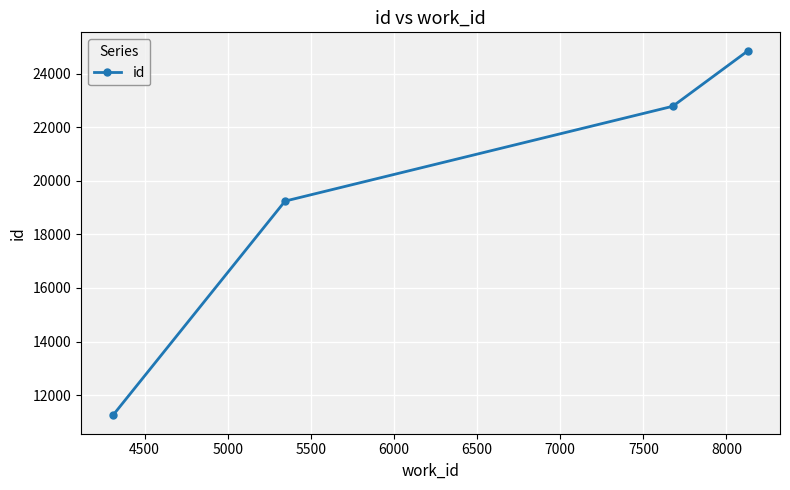

What is the difference between the maximum and minimum values?

13614